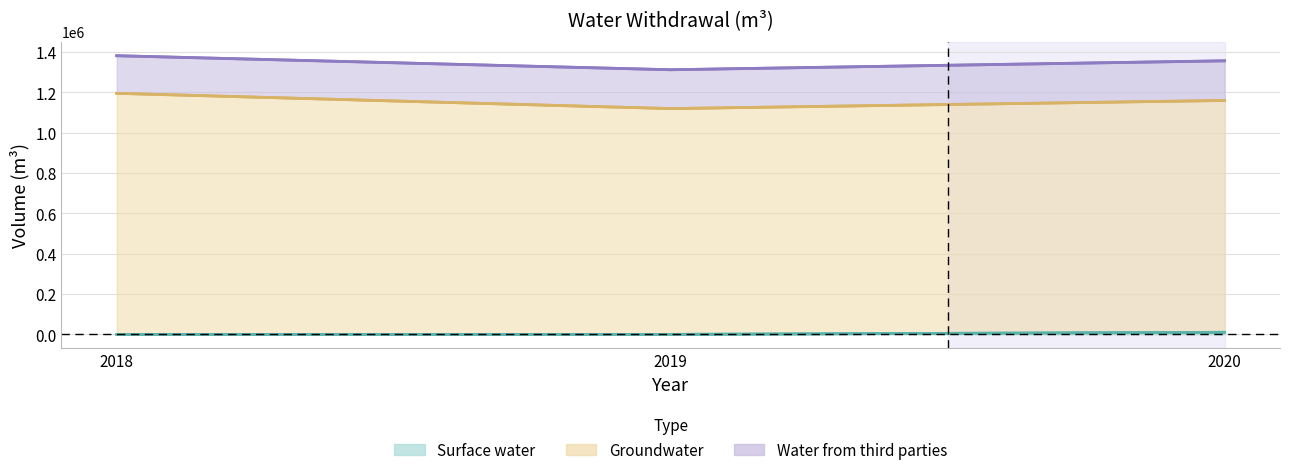

Count the number of categories in the chart.

3